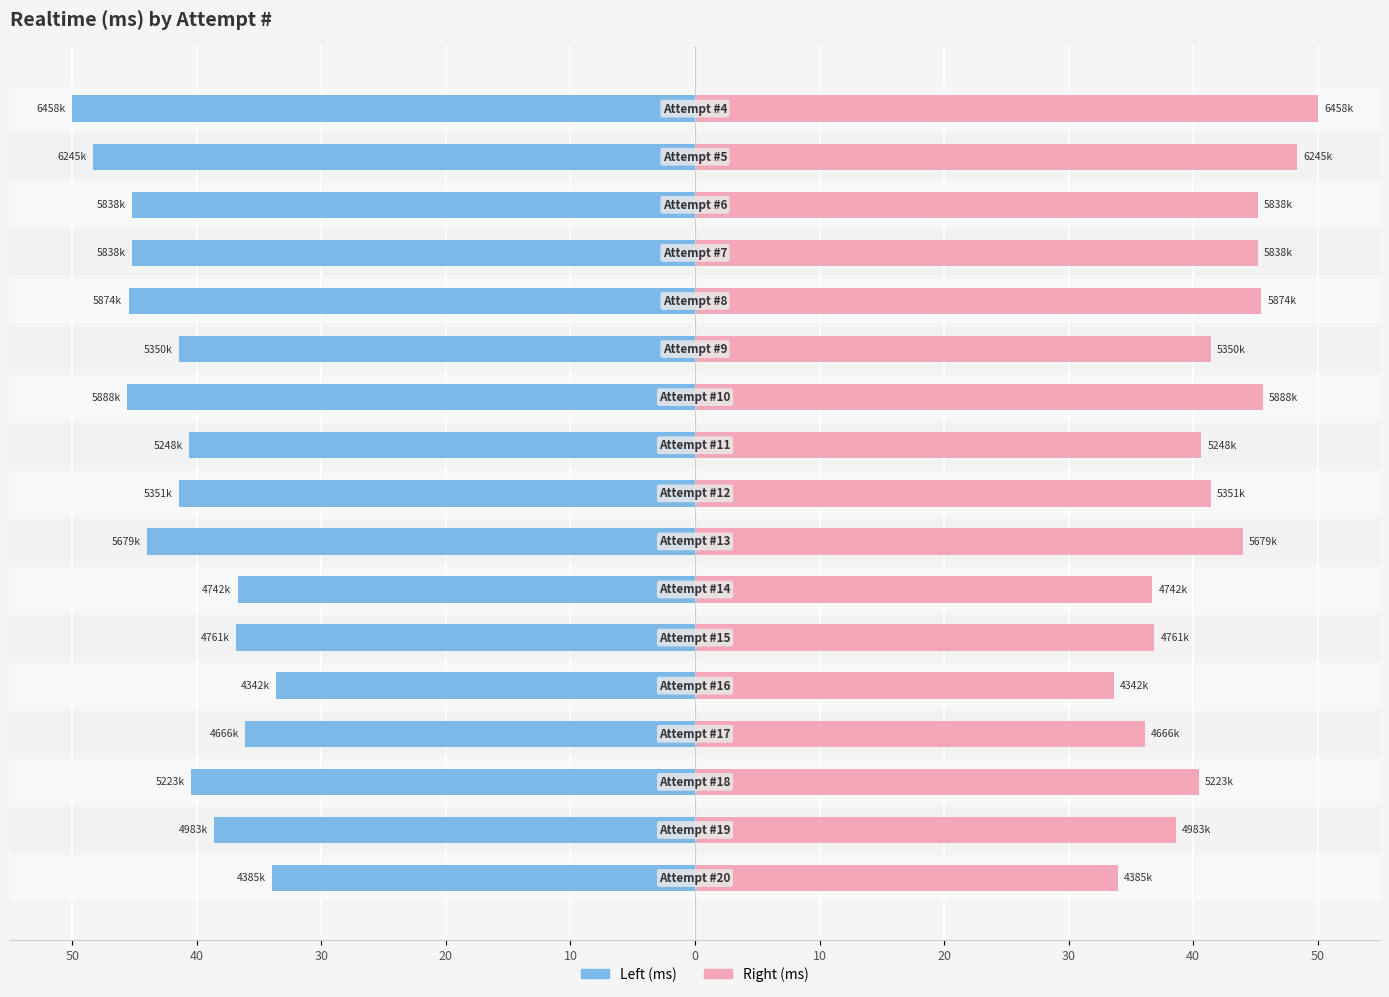

What value does the Realtime (ms) series have at 40?

-40.6